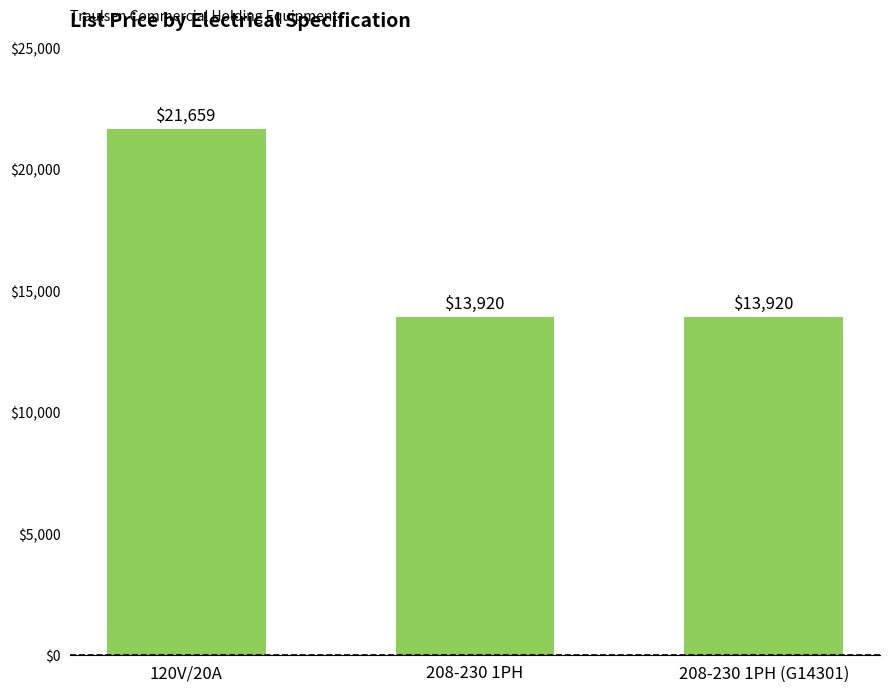

Are the bars horizontal?

No